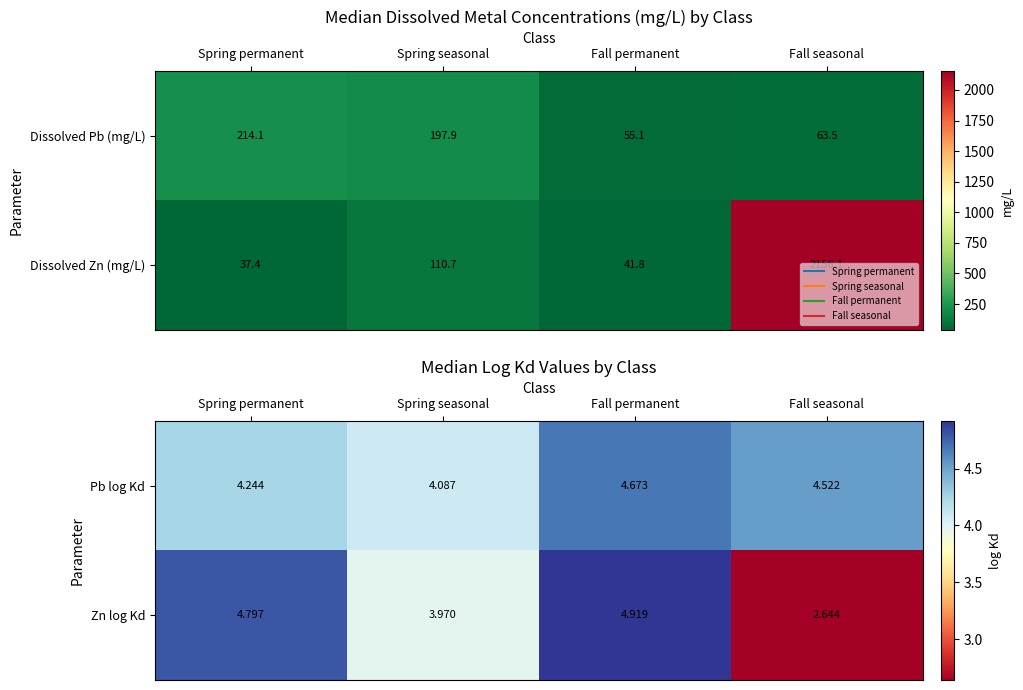

At which label does Pb log Kd reach its peak?

Fall permanent